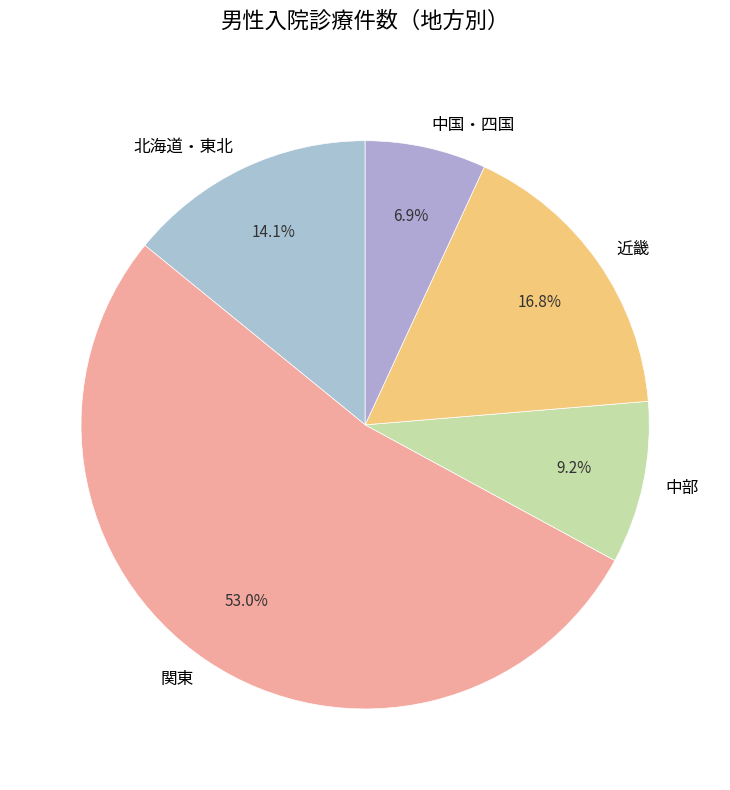

Rank the categories by value from lowest to highest.

中国・四国, 中部, 北海道・東北, 近畿, 関東